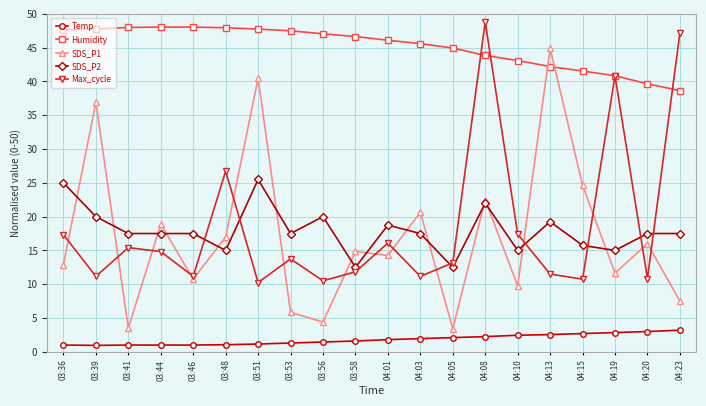

True or false: SDS_P2 has more than 1 interior local peaks.

True